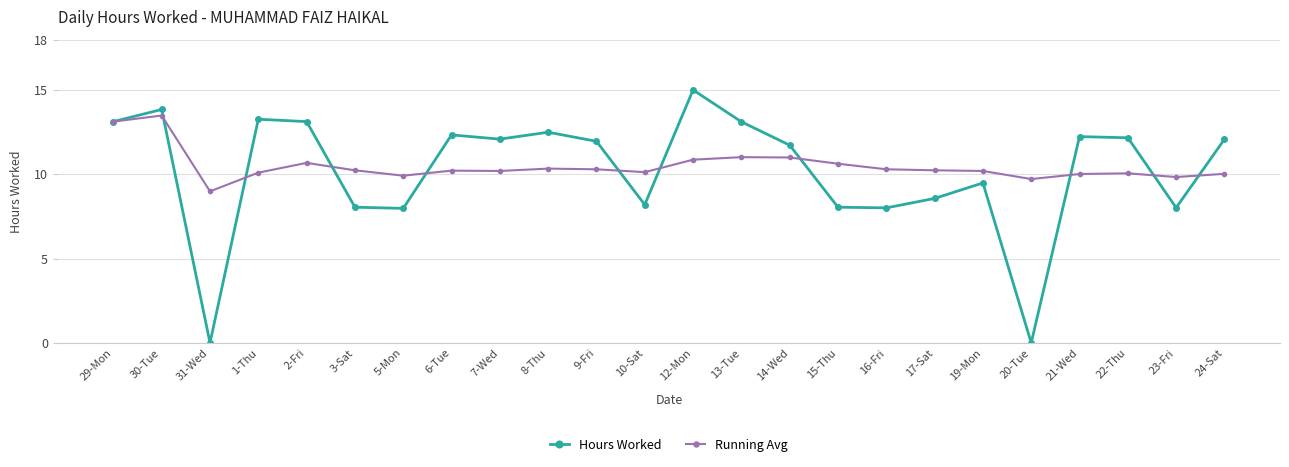

What is the sum of the Running Avg values at 13-Tue and 16-Fri?

21.3